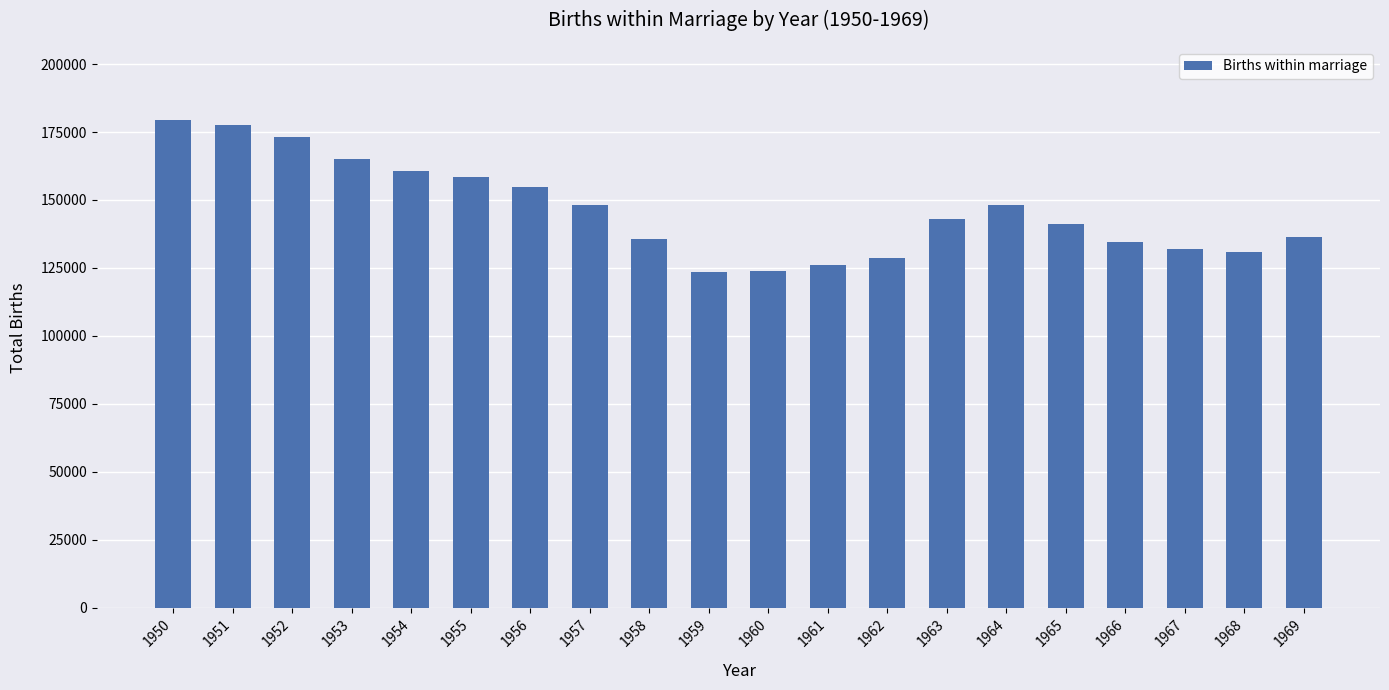

What is the value of the 8th bar from the left?

148026